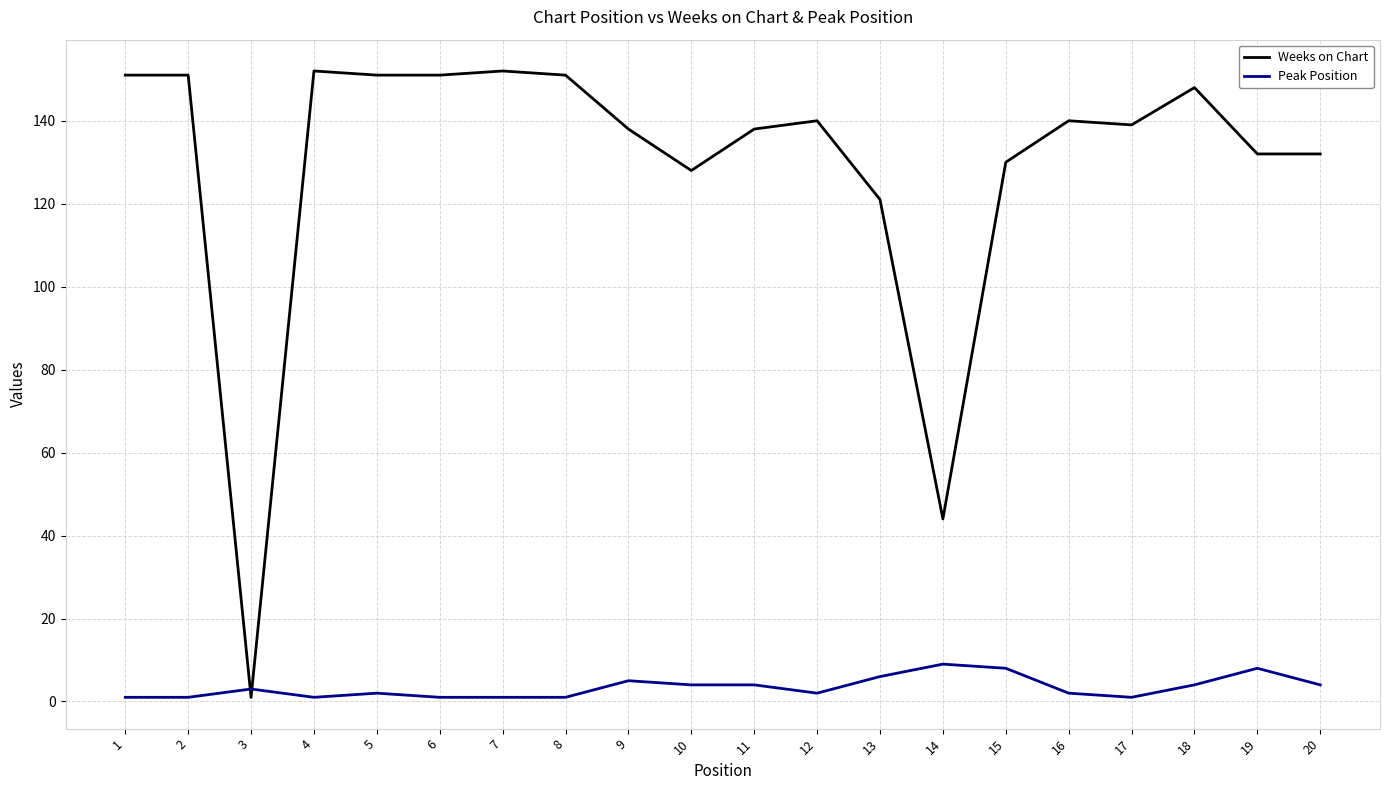

Is it true that Peak Position equals 4 at 10?

True